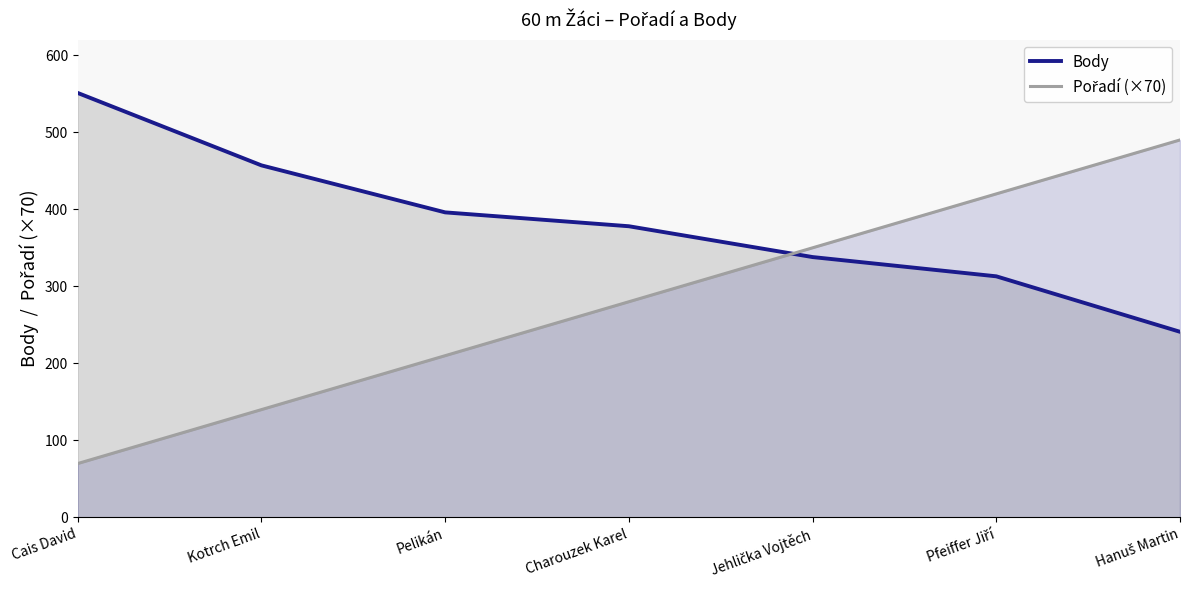

At which category is the sum across all series the highest?

Pfeiffer Jiří